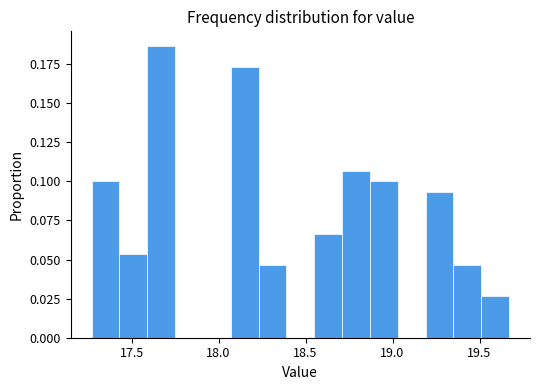

Read against the x-axis, roughly where is the centre of the tallest bar?

17.65